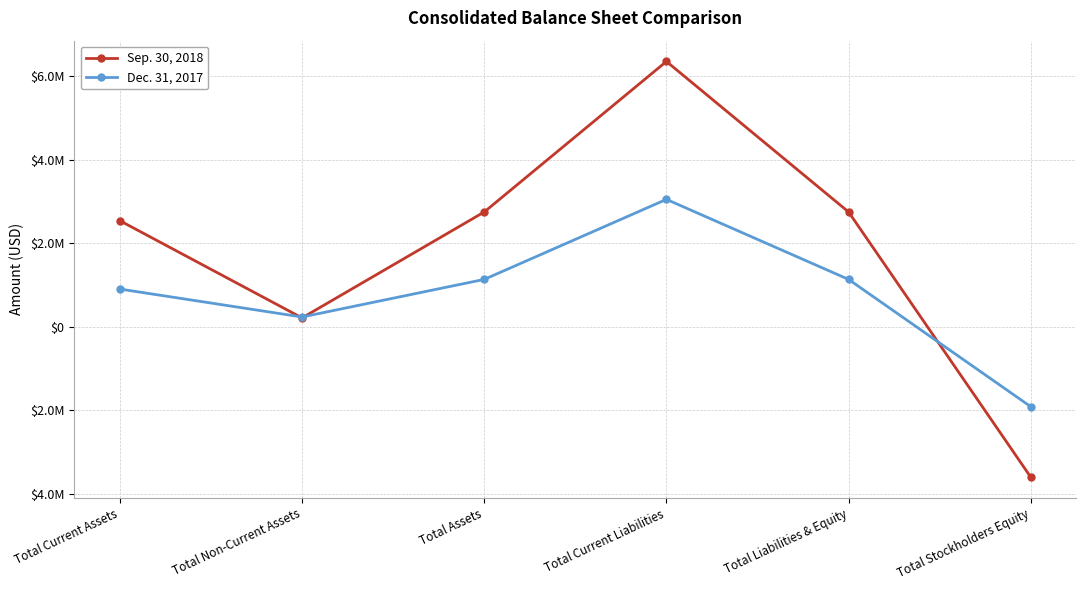

After their last crossing, which series has the higher values: Sep. 30, 2018 or Dec. 31, 2017?

Dec. 31, 2017